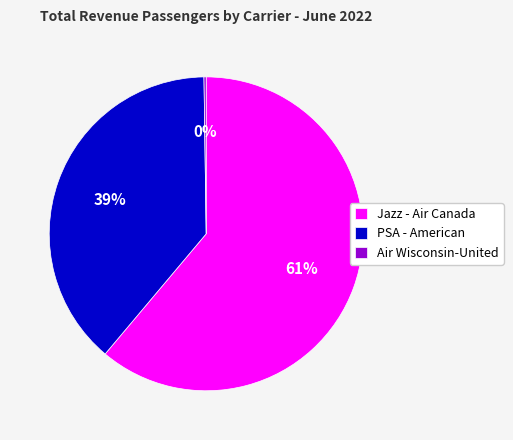

To the nearest percent, what is the average slice percentage?

33%